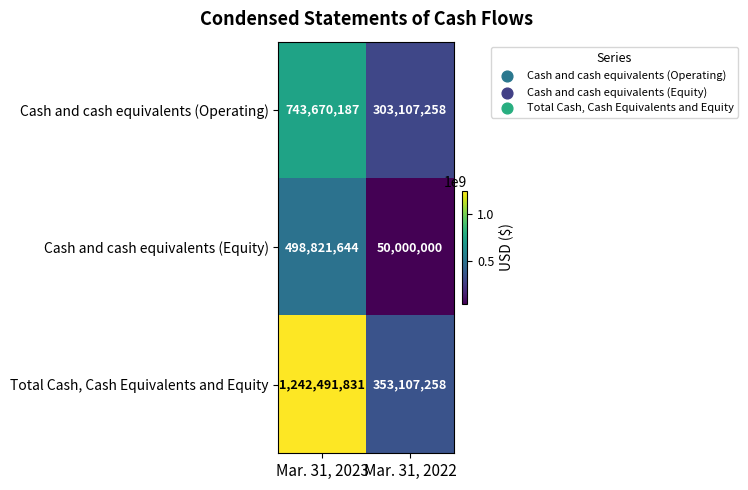

What is the spread (max minus min) of values at Mar. 31, 2023?

743670187